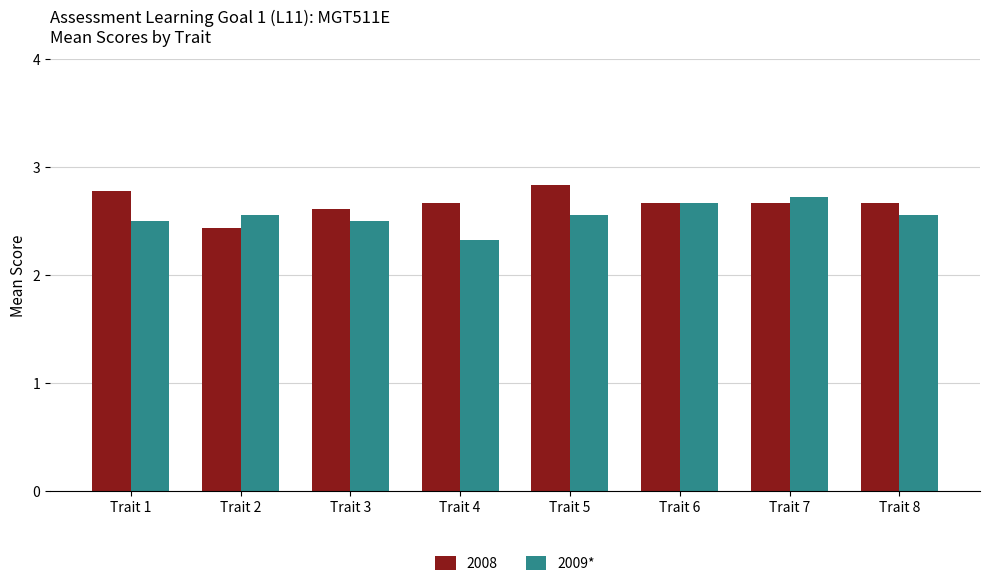

The 2009* series shows 2.7 at Trait 6. True or false?

True